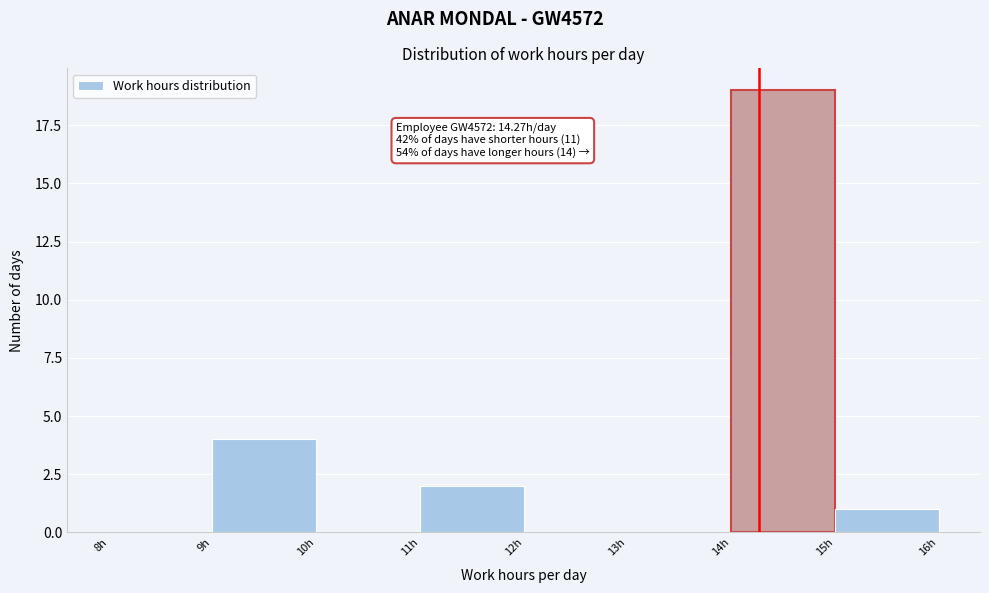

Over which range of the x-axis is the bar tallest?

14 to 15